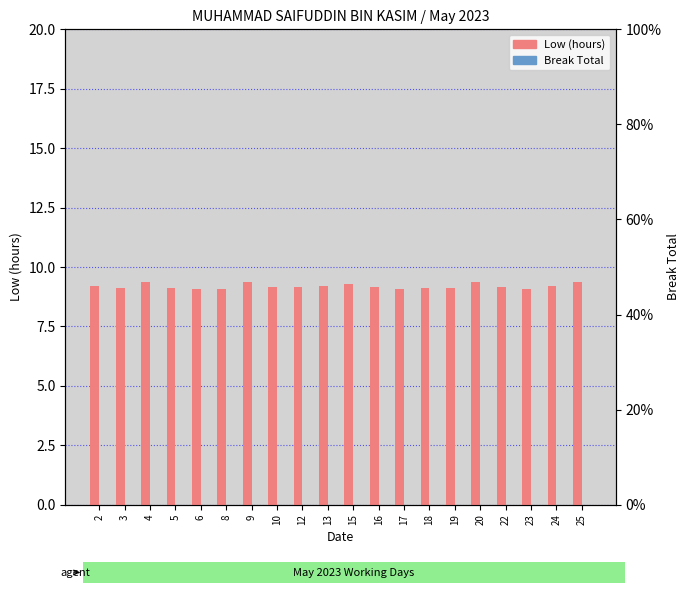

What is the total value across all series at 5?

9.1